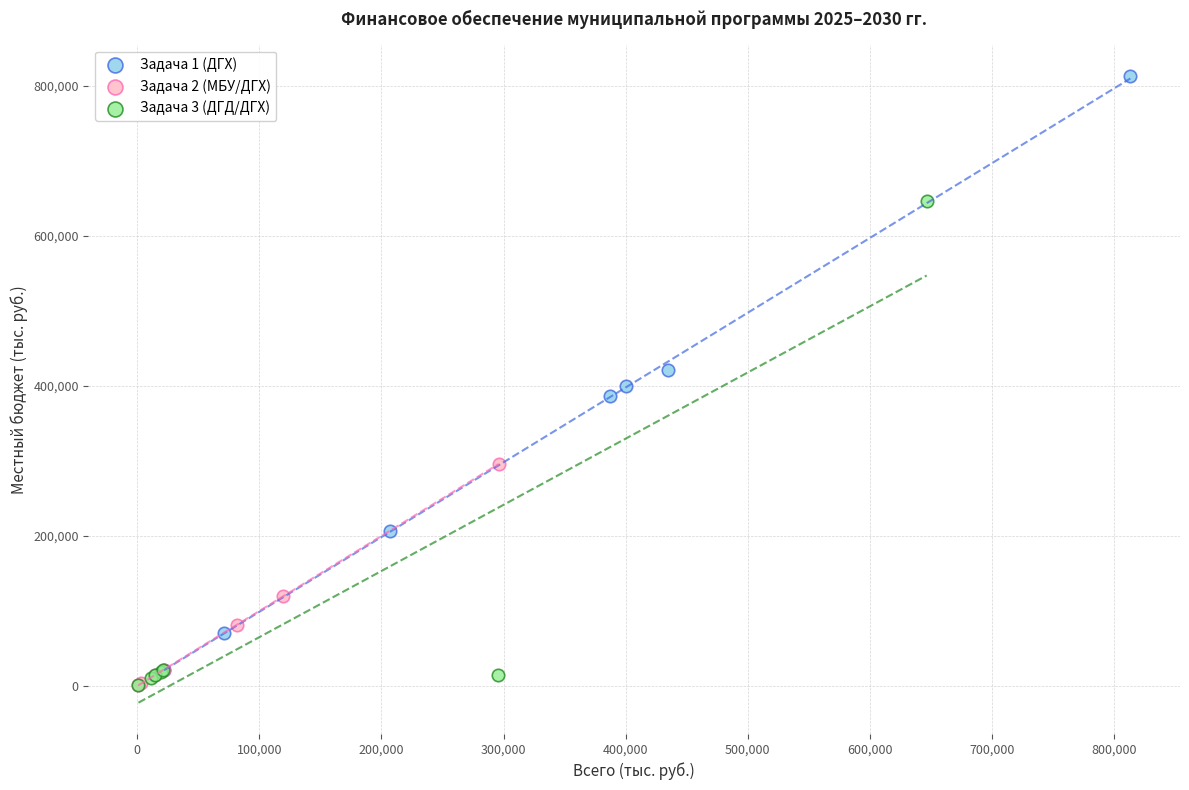

Which series has the widest spread of Y values?

Задача 1 (ДГХ)